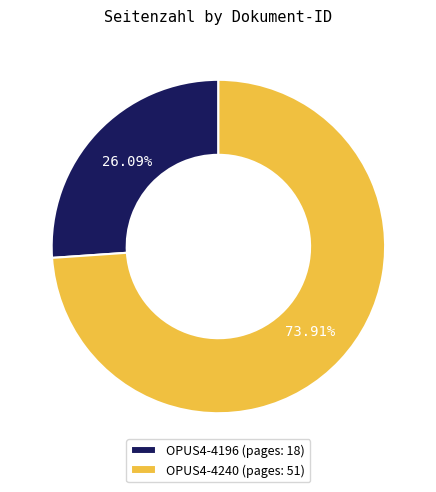

Which slice is the largest?

OPUS4-4240